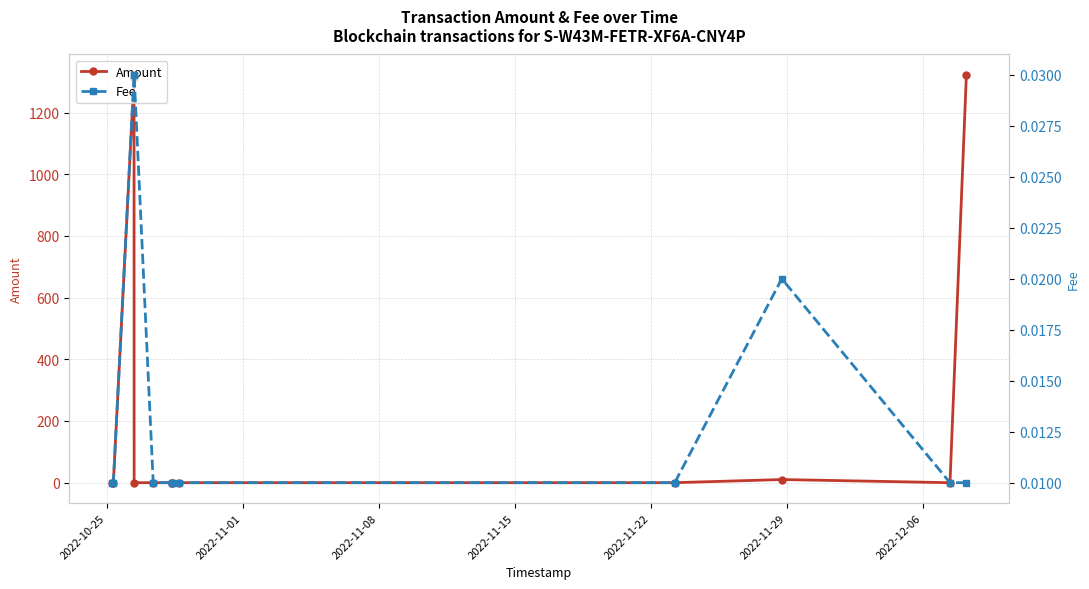

How many lines are shown in the chart?

2